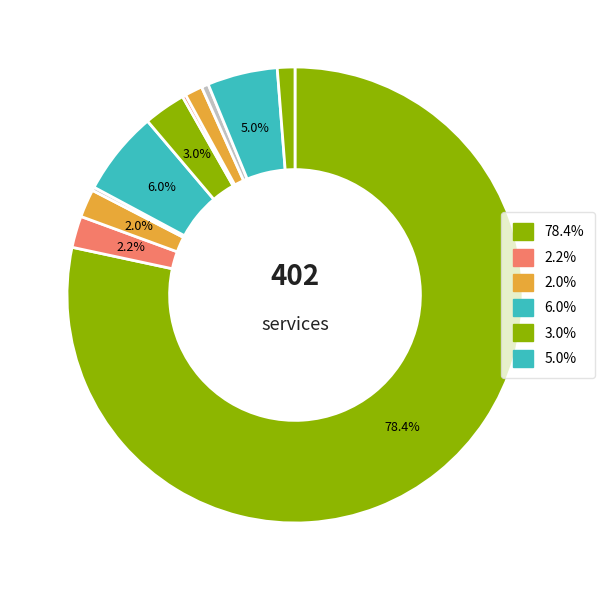

Count the number of slices in the pie.

11